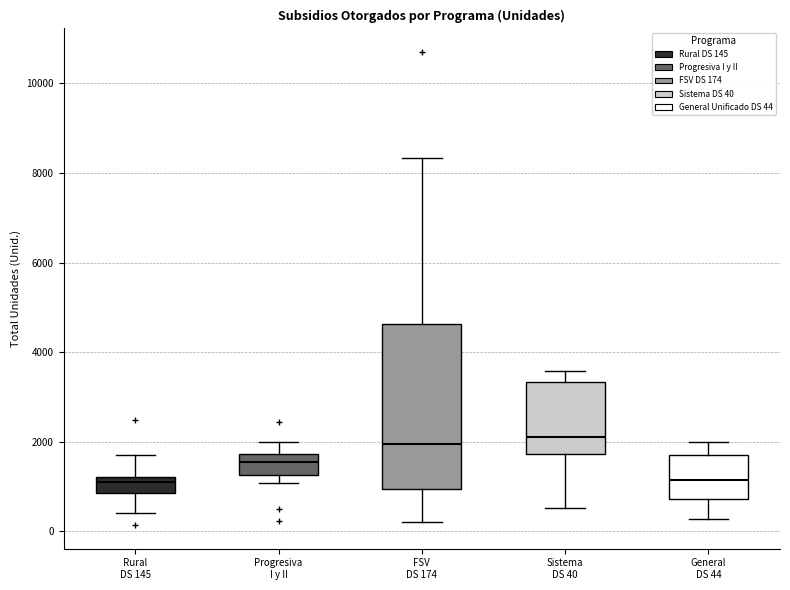

Reading left to right, transcribe this box plot: for each box, give where its median line is, the range the box spans, and where its two whiskers end, as read against the y-axis. The values are not printed on the chart, so give them approximately, as read against the axis.

Rural DS 145: median 1200 (just below the box's upper edge), box 800 to 1200, whiskers 400 to 1800
Progresiva I y II: median 1600, box 1200 to 1800, whiskers 1000 to 2000
FSV DS 174: median 2000, box 1000 to 4600, whiskers 200 to 8400
Sistema DS 40: median 2200, box 1800 to 3400, whiskers 600 to 3600
General DS 44: median 1200, box 800 to 1600, whiskers 200 to 2000